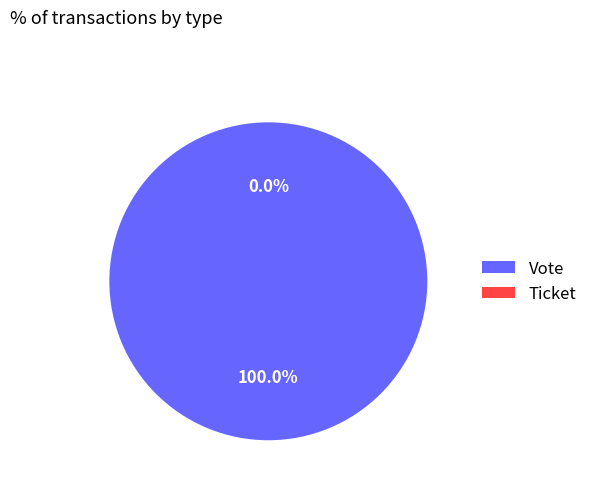

To the nearest percent, what is the average slice percentage?

50%